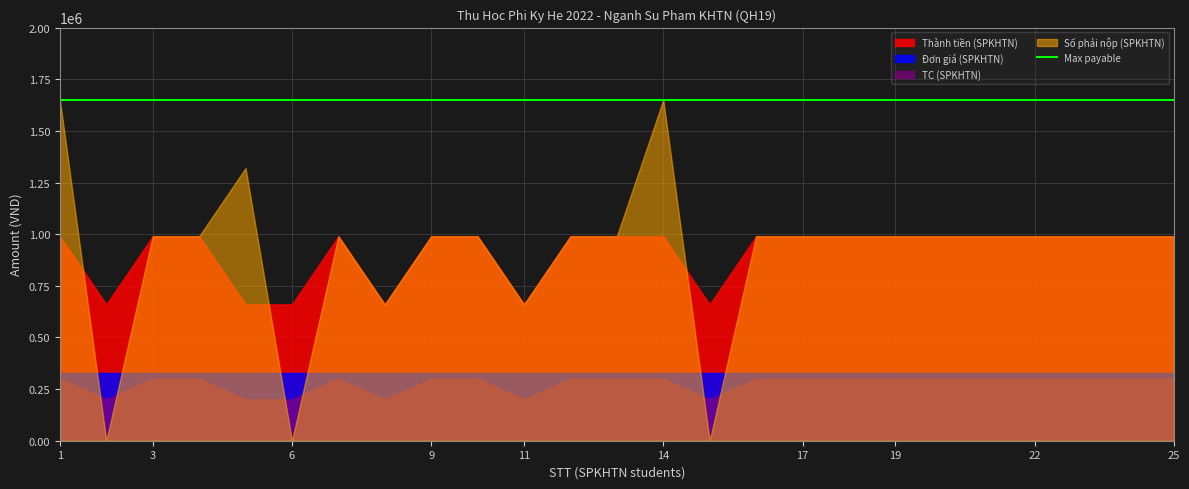

What is the value of the Số phải nộp (SPKHTN) point at the 7th from the left?

990000